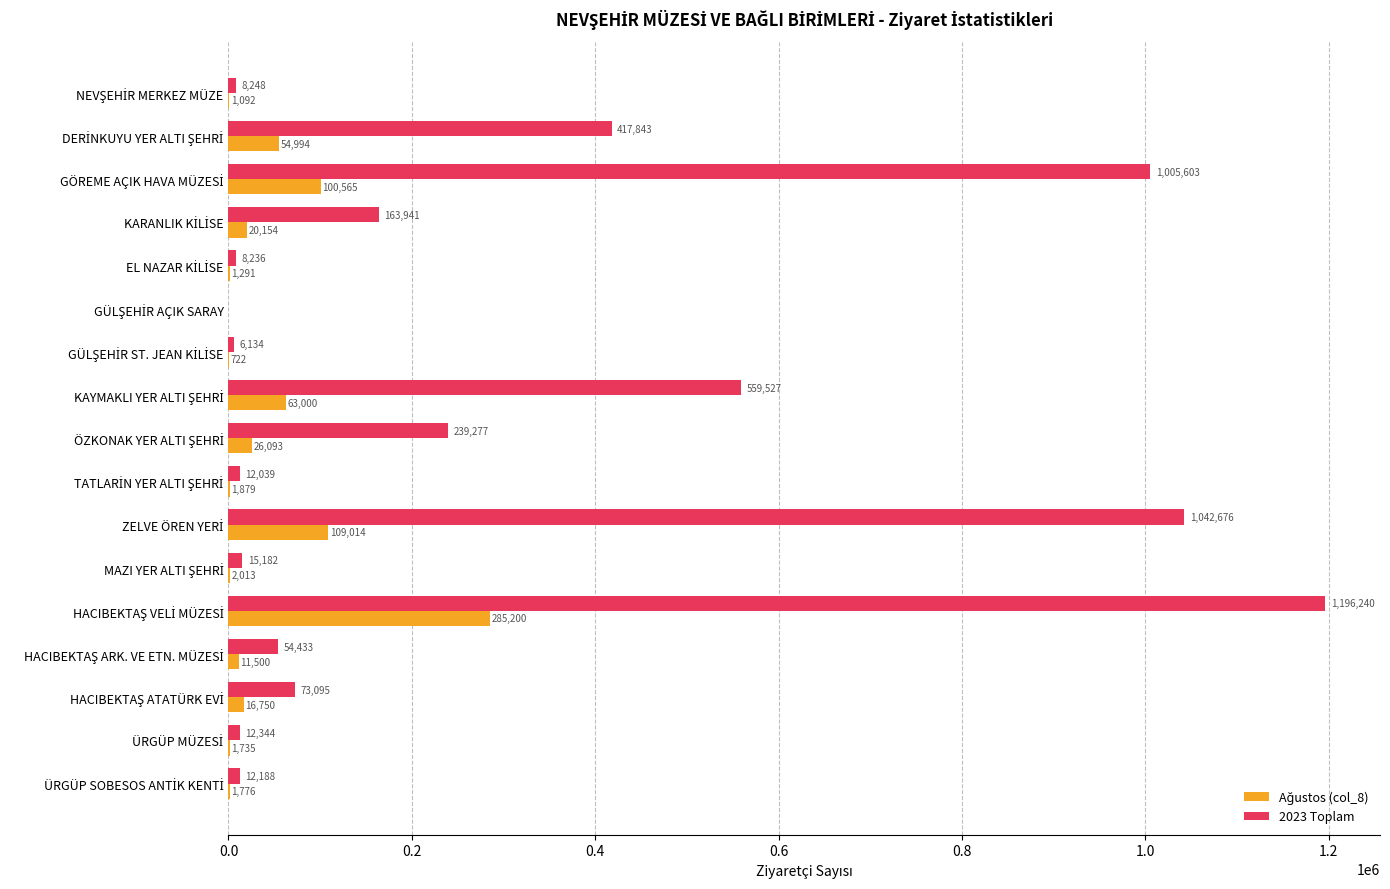

Which series has the largest total across all categories?

2023 Toplam